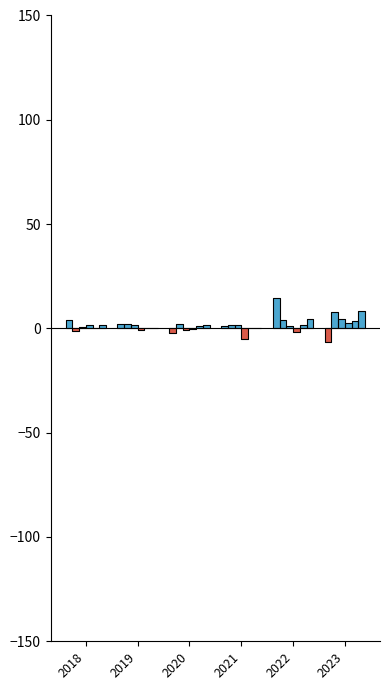

At 2019, list the series in order from smallest to largest.

交通・通信, 被服及び履物, 食料, 教養娯楽, 家具・家事用品, 光熱・水道